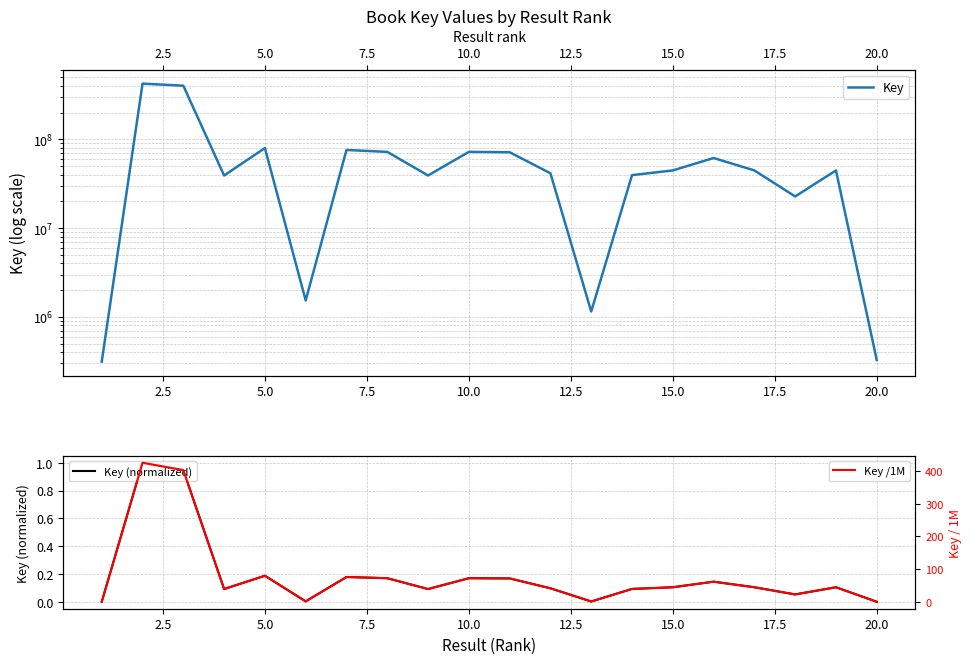

What is the maximum value for Key (normalized)?

1.0